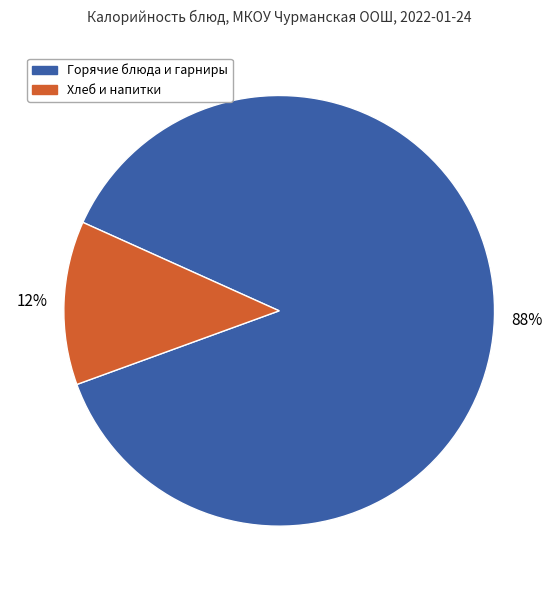

Which category has the biggest portion of the pie?

Горячие блюда и гарниры